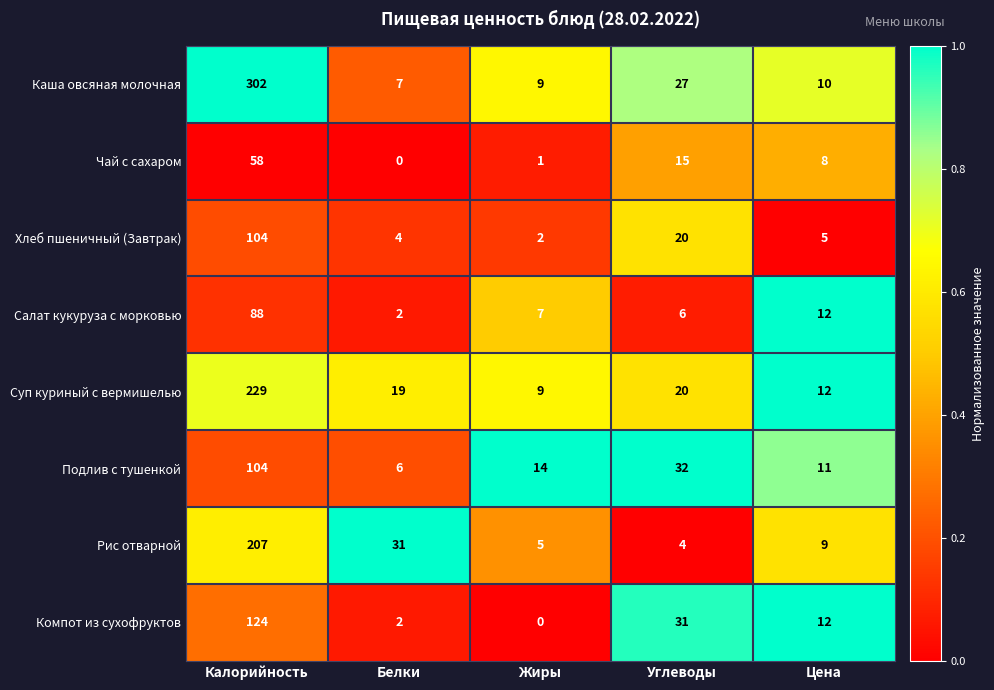

Which series has the widest spread of values?

Каша овсяная молочная